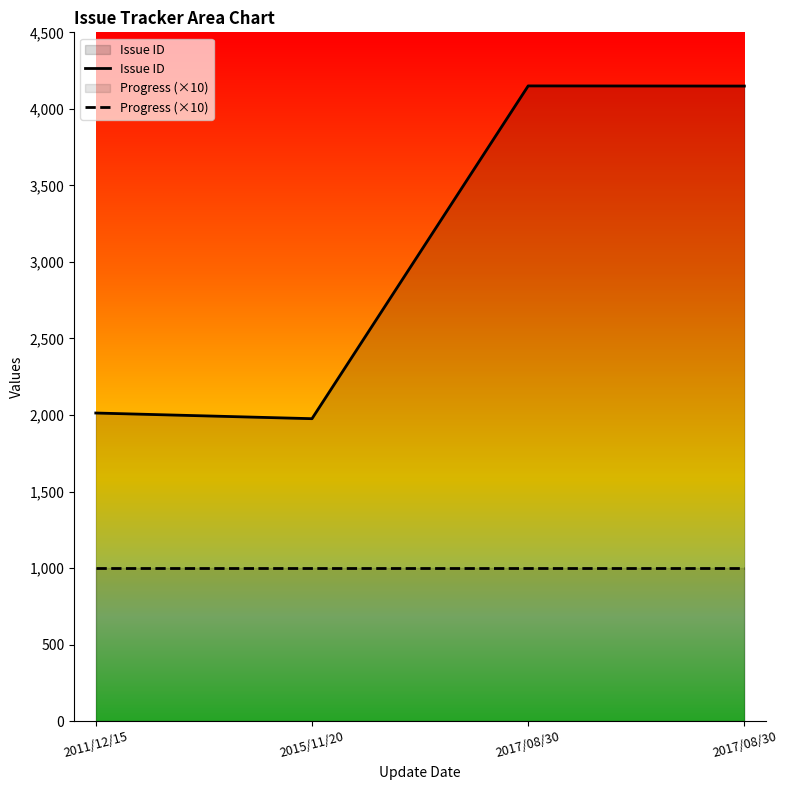

The value of Progress (×10) at 2015/11/20 is 1000. True or false?

True